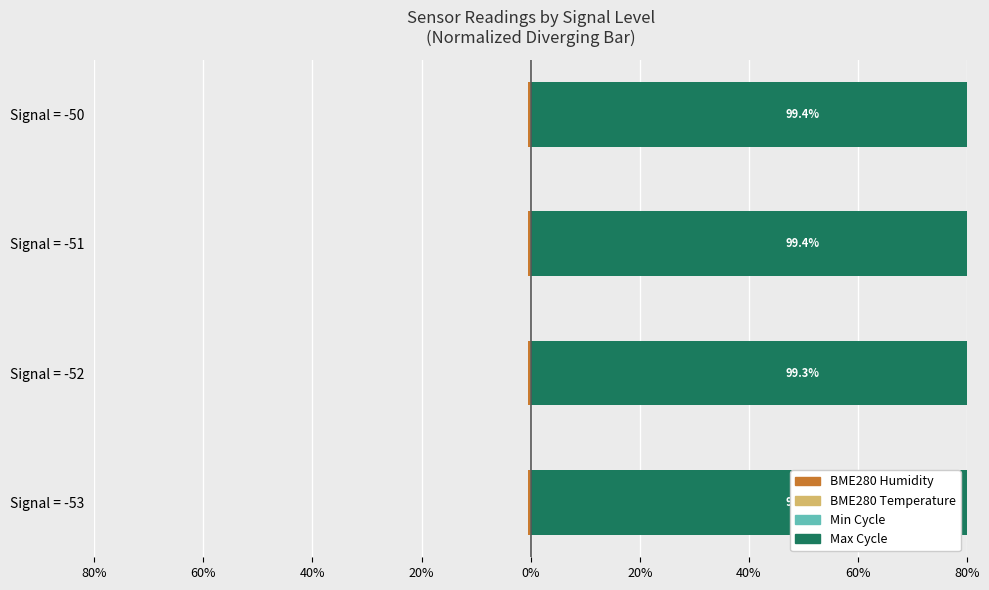

What is the maximum value for Min Cycle?

0.1